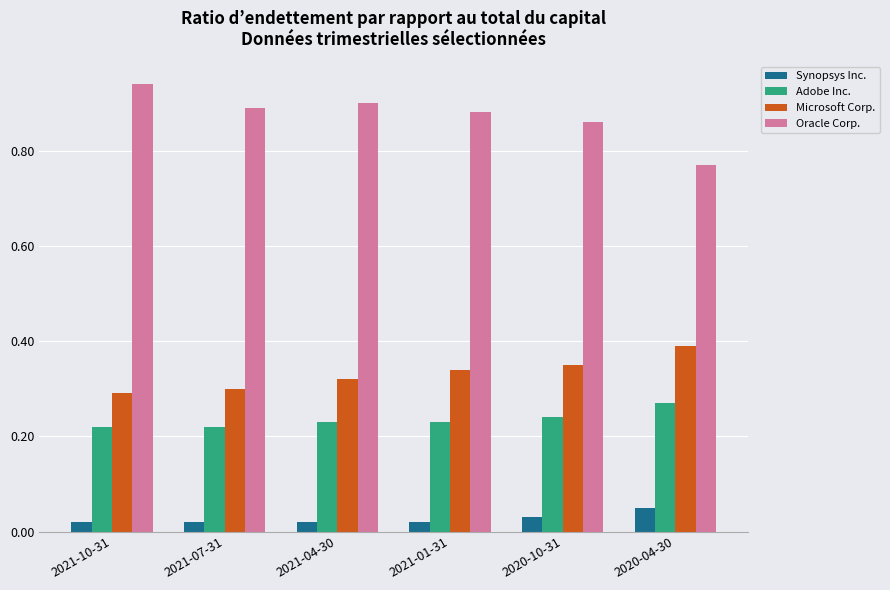

What is the total value across all series at 2021-10-31?

1.5